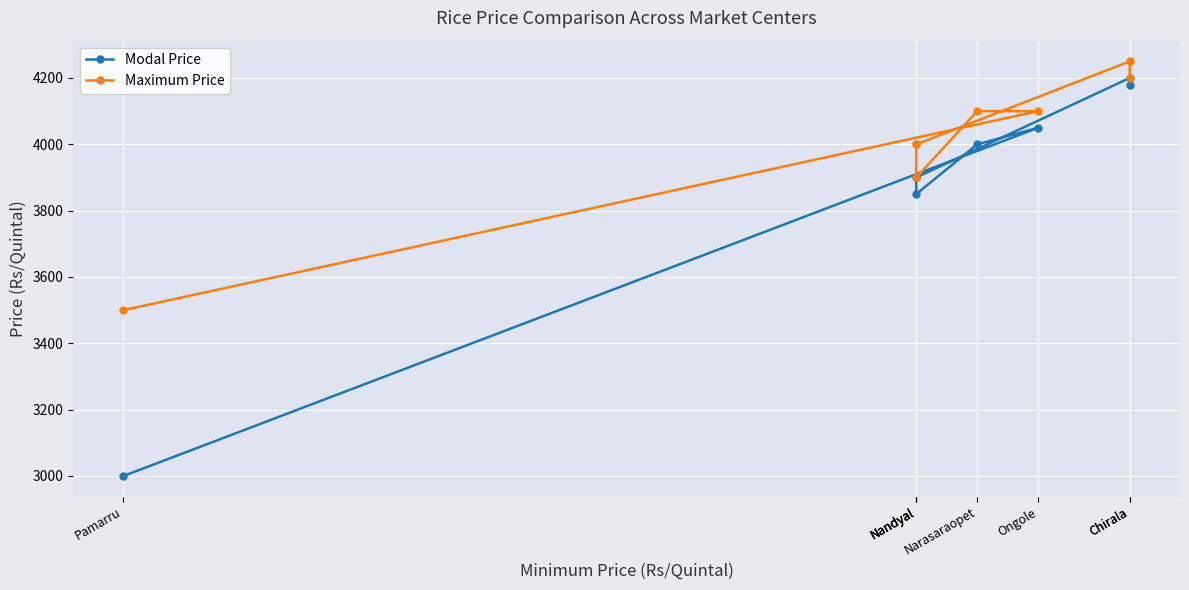

Count the number of categories in the chart.

8